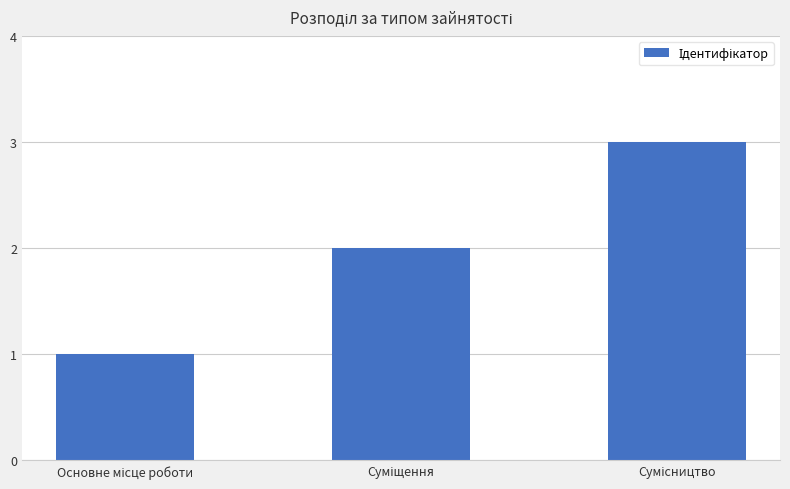

Count the number of data series in this chart.

1